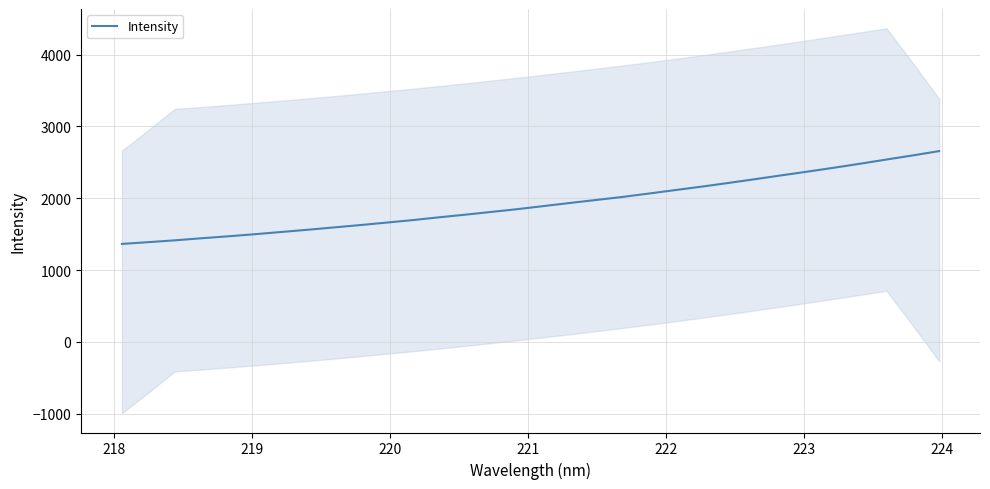

What is the highest value of the Intensity series?

2657.0